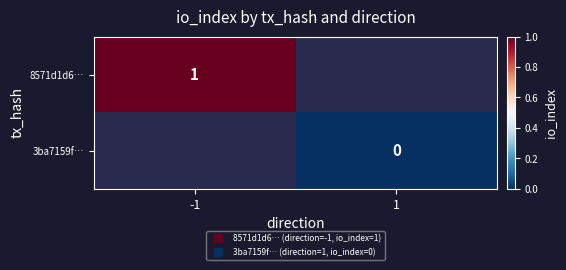

Which series has the largest range (max minus min)?

8571d1d6…